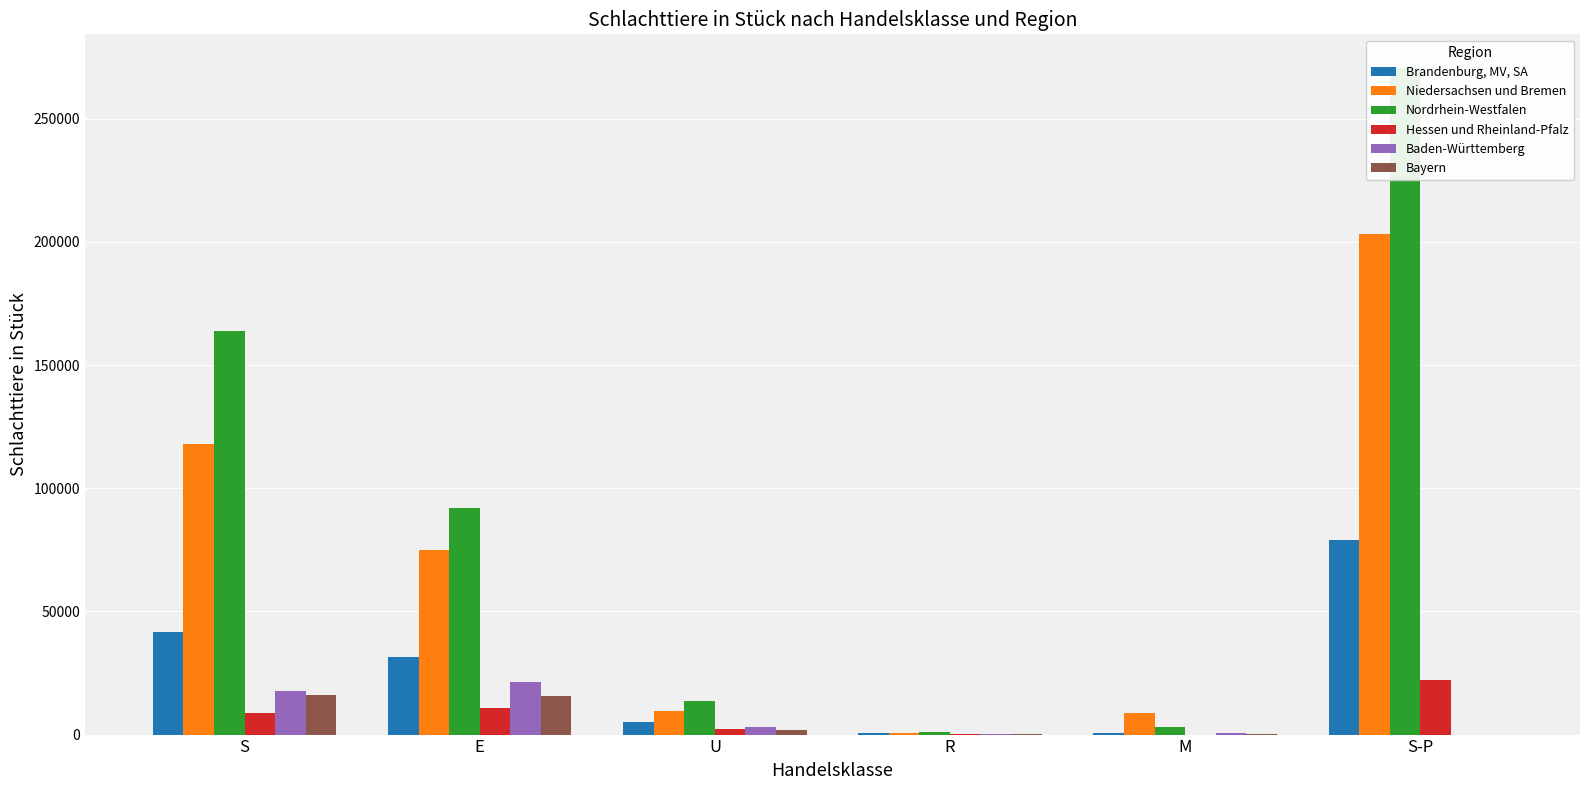

Rank the series by their maximum value, from lowest to highest.

Bayern, Baden-Württemberg, Hessen und Rheinland-Pfalz, Brandenburg, MV, SA, Niedersachsen und Bremen, Nordrhein-Westfalen